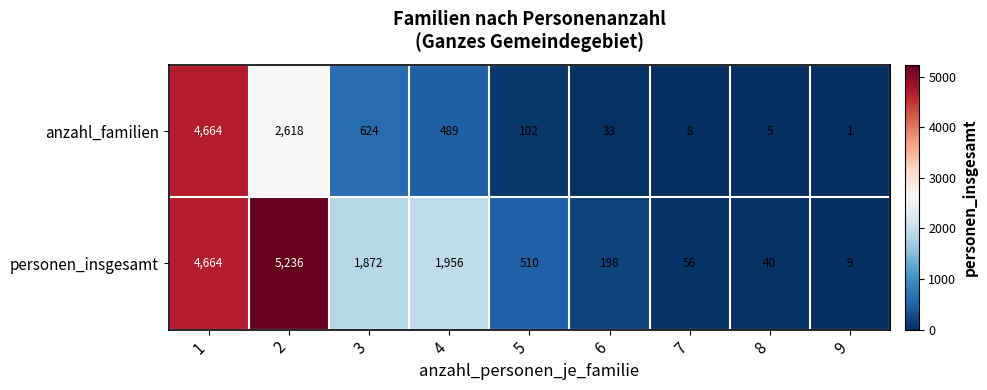

What is the difference between the second highest and minimum values in the personen_insgesamt series?

4655